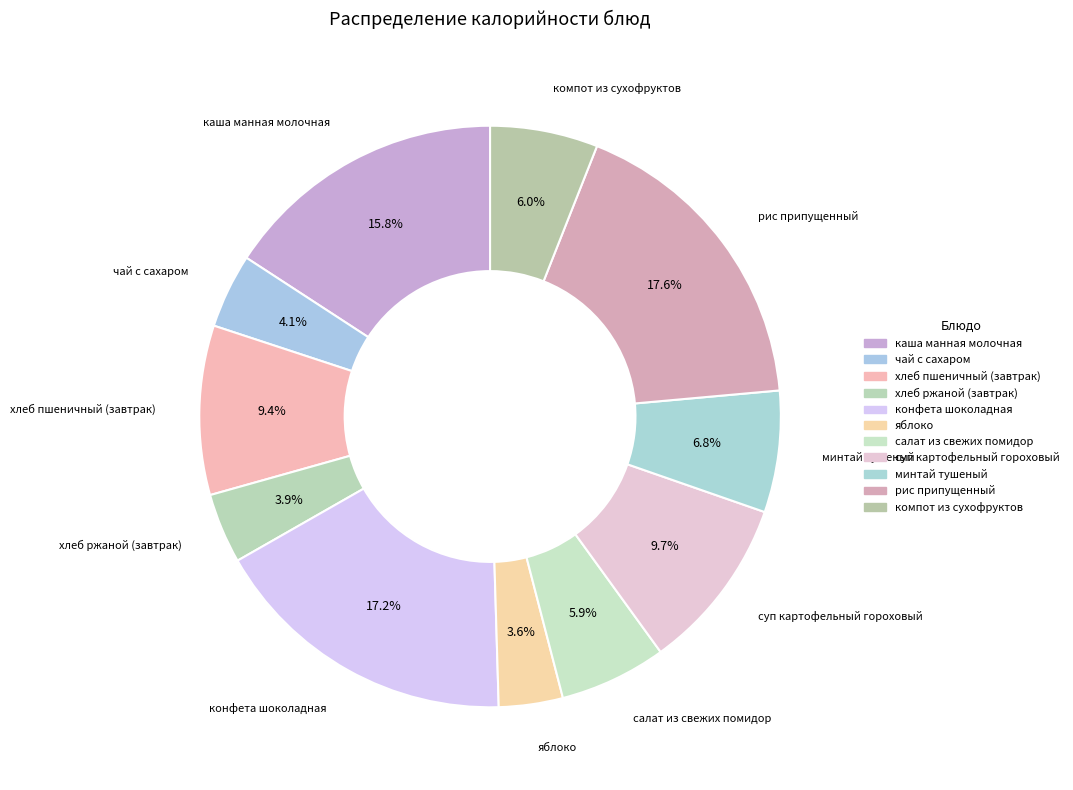

What is the largest slice in the pie chart?

рис припущенный